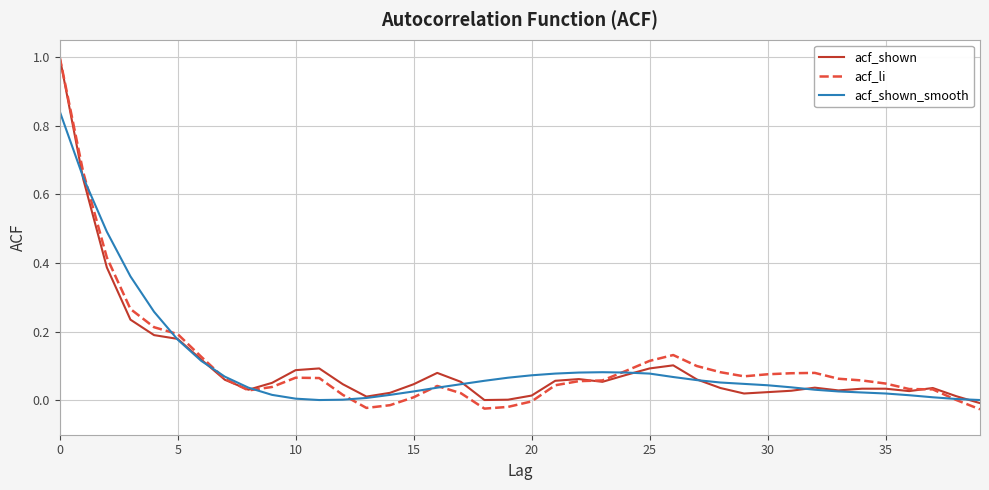

What are all the series names shown in the legend?

acf_shown, acf_li, acf_shown_smooth